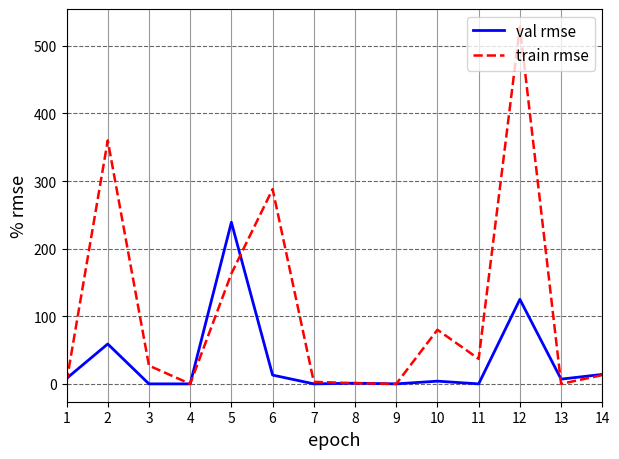

Which series has the largest total across all categories?

train rmse